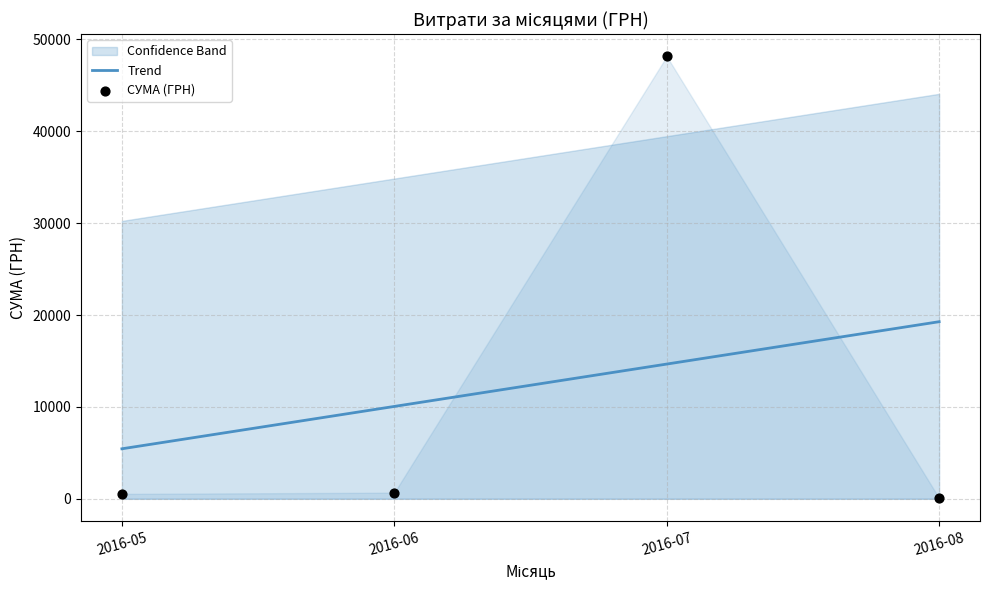

Which series has the largest Y range (max minus min)?

СУМА (ГРН)